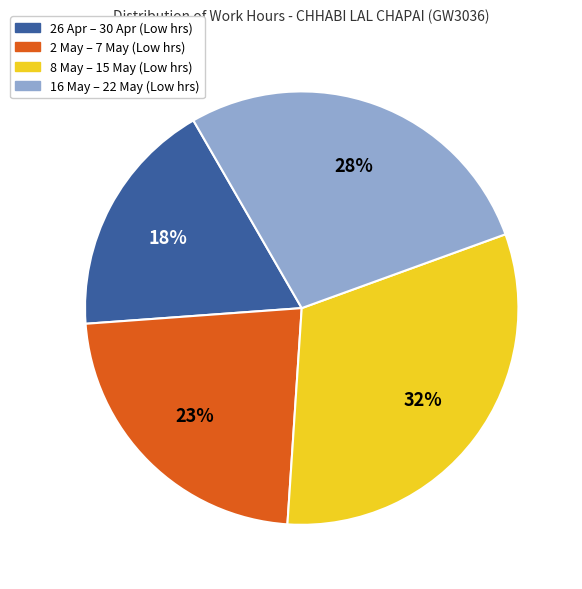

Is there a majority slice in this chart?

No